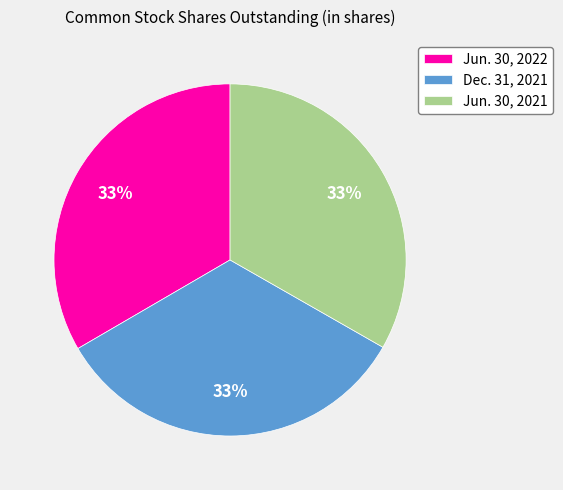

What percentage is the Dec. 31, 2021 slice, to the nearest percent?

33%